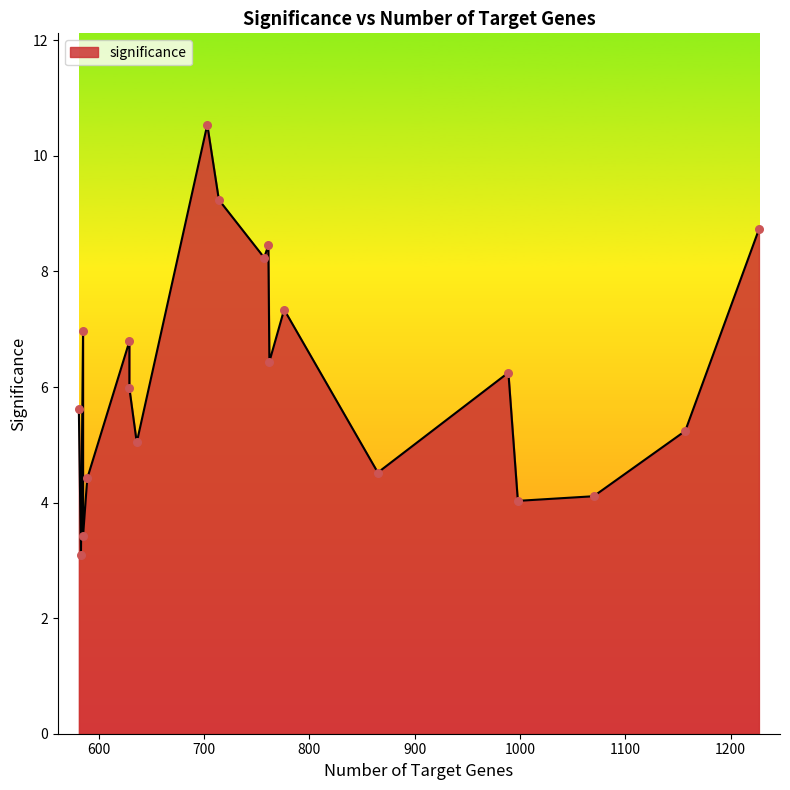

Between 589 and 1227, which is larger?

1227